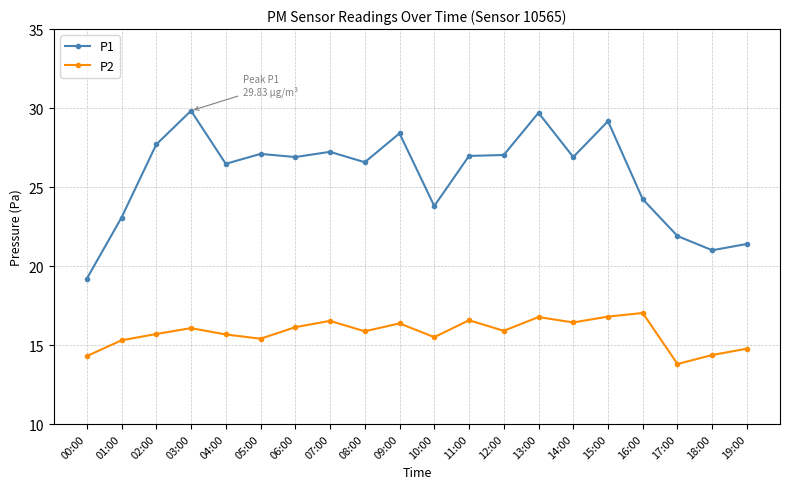

What are all the series names shown in the legend?

P1, P2